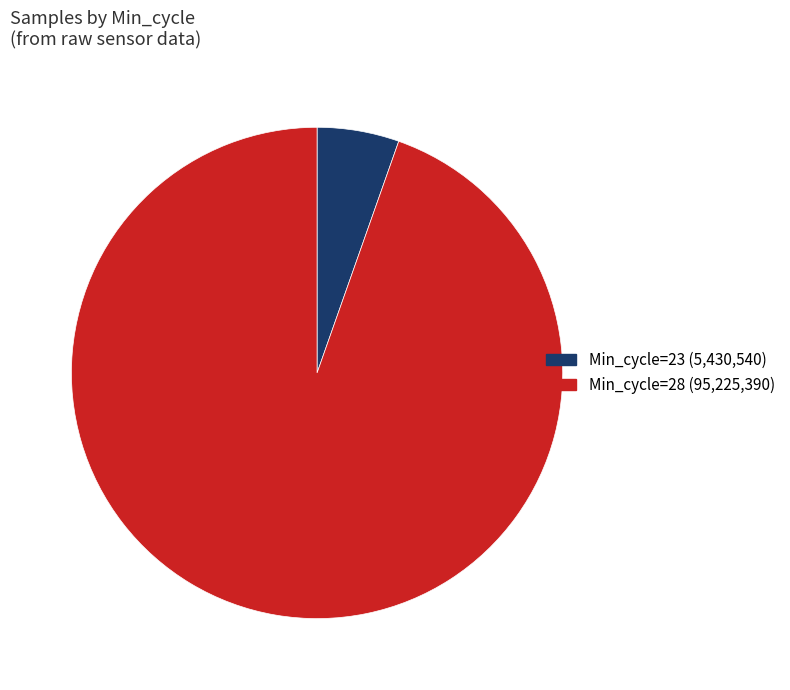

Is it true that Min_cycle=23 (5,430,540) is 5% of the pie?

True